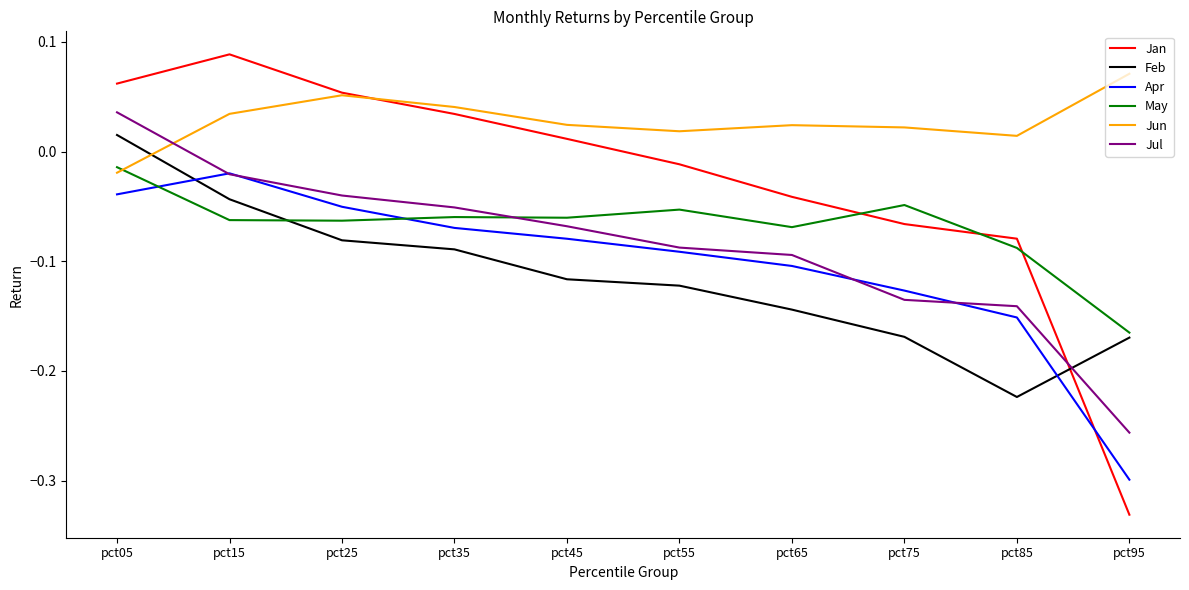

At which label does Jan reach its peak?

pct15